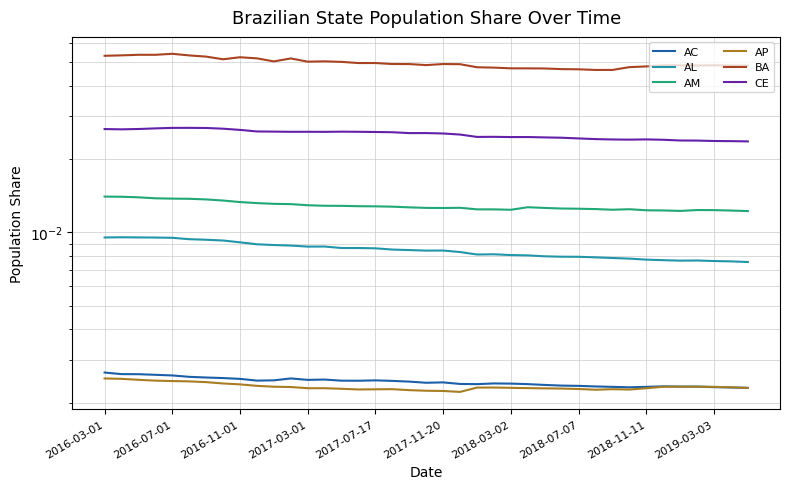

What is the highest value of the BA series?

0.1